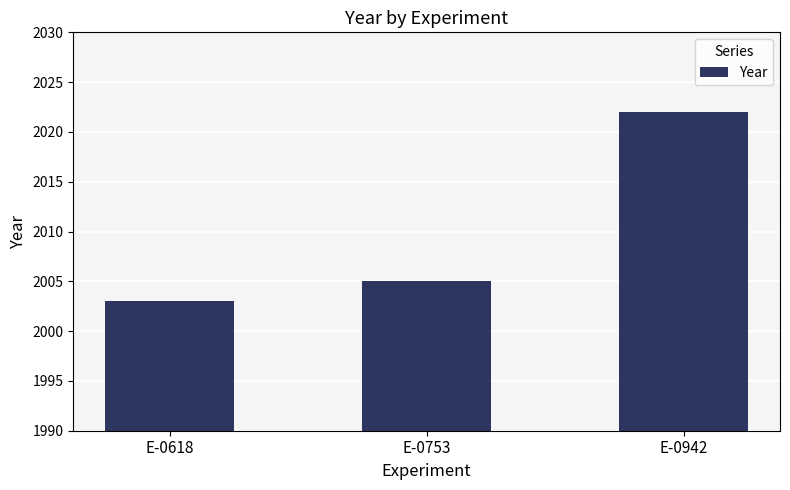

How many values are between 2003 and 2022?

3